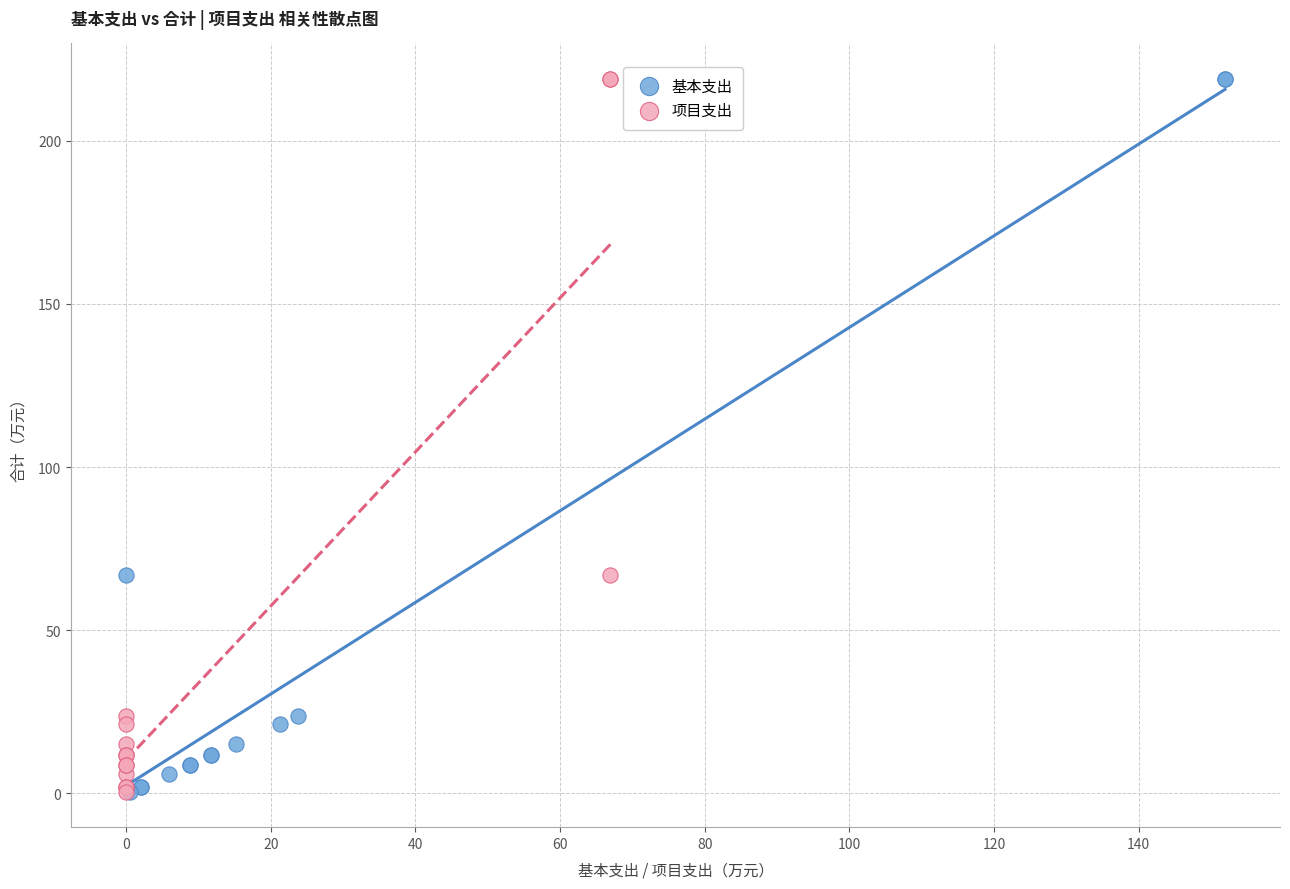

What are all the series names shown in the legend?

基本支出, 项目支出